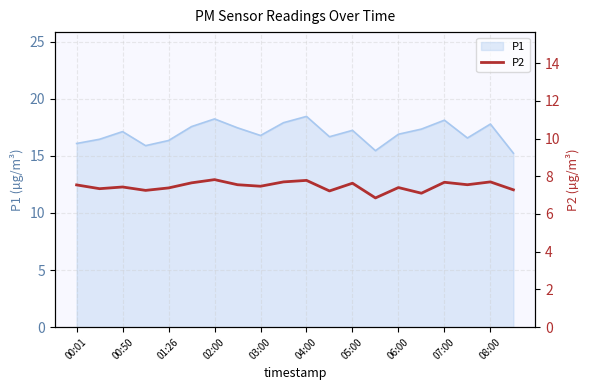

The P1 series shows 25.2 at 00:01. True or false?

False